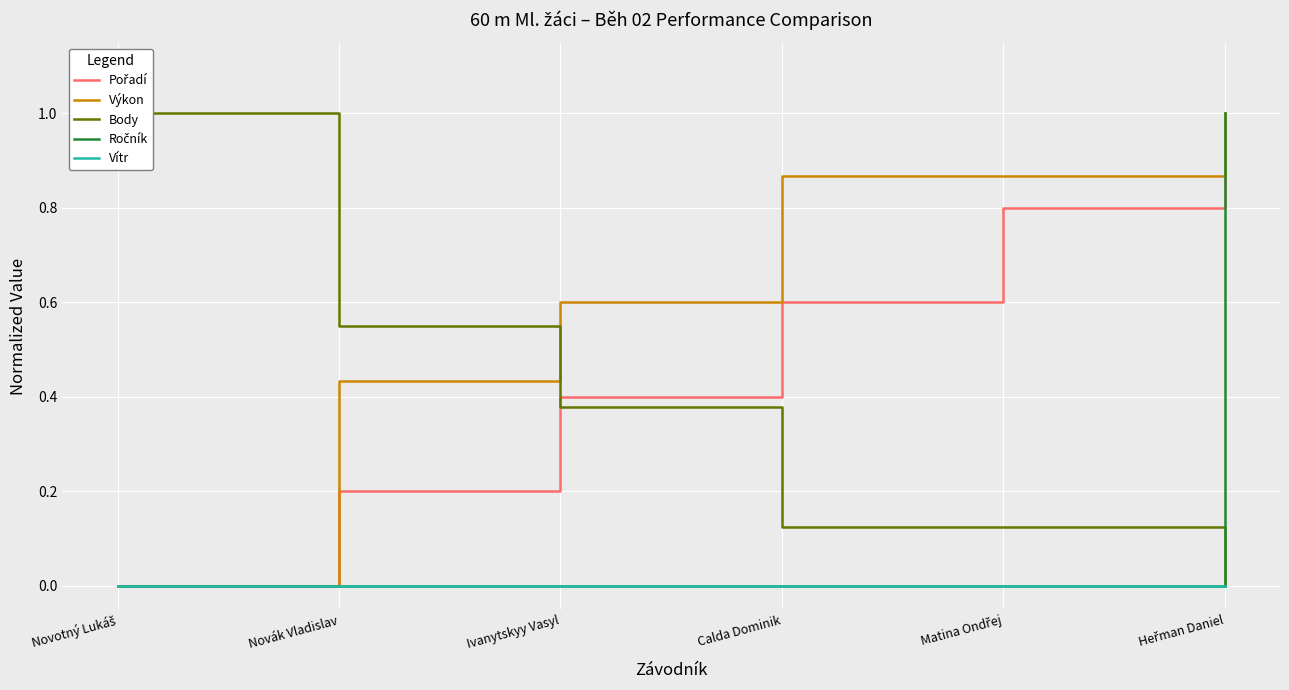

How many values in Body are above zero?

5